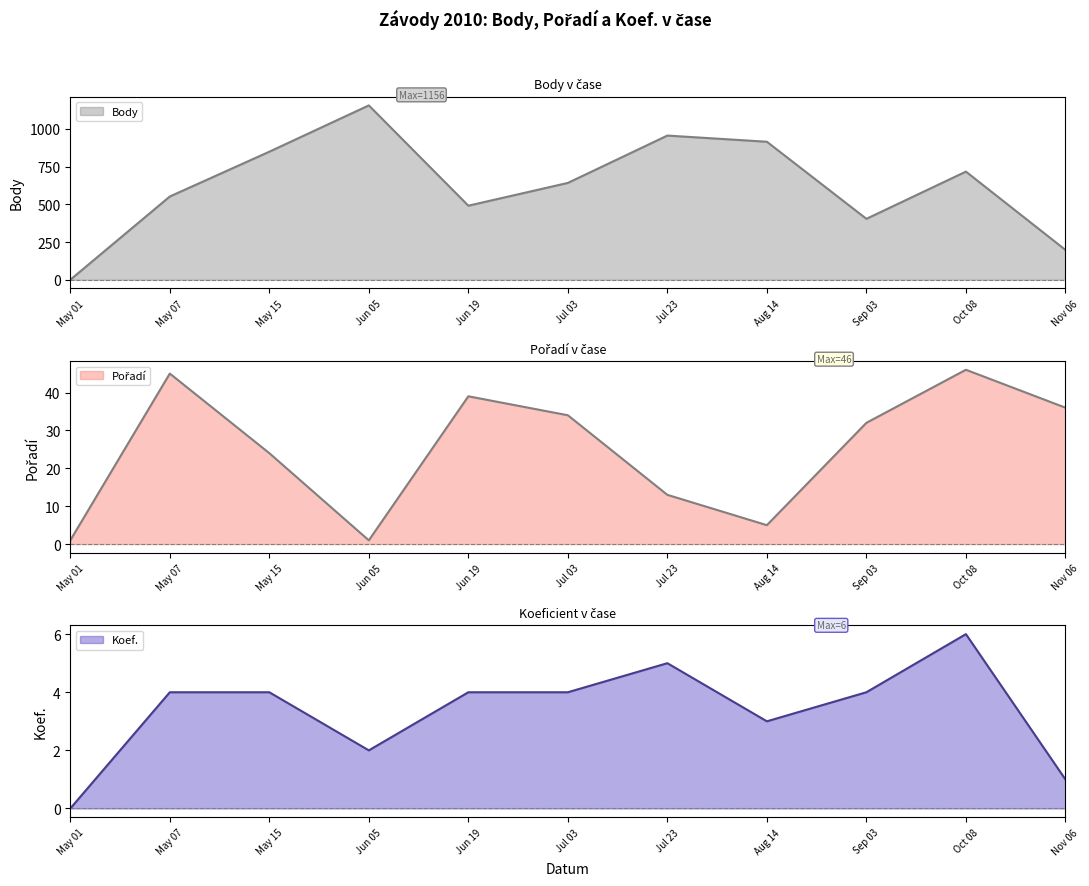

At which label does Koef. reach its peak?

Oct 08